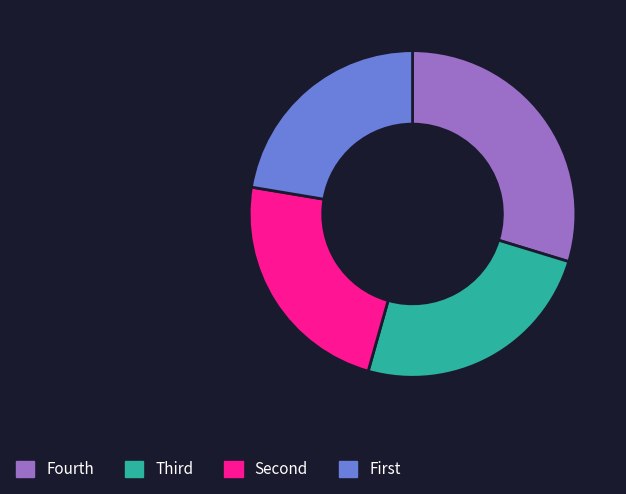

Is Fourth the majority of the pie?

No